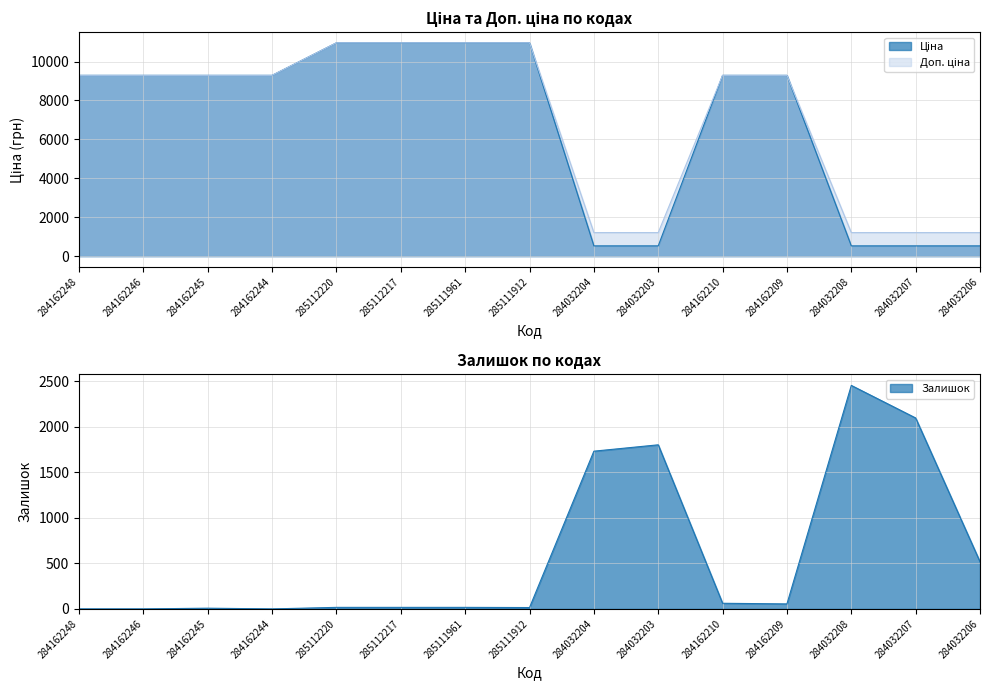

What is the maximum value for Доп. ціна?

10964.4